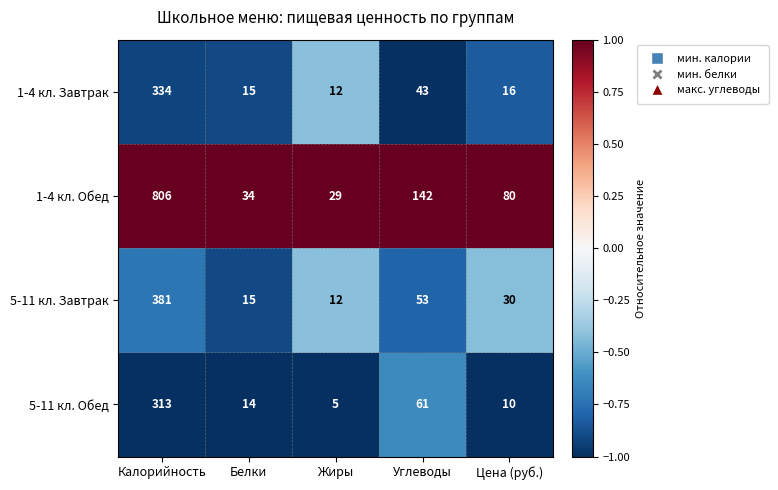

What is the total value across all series at Углеводы?

299